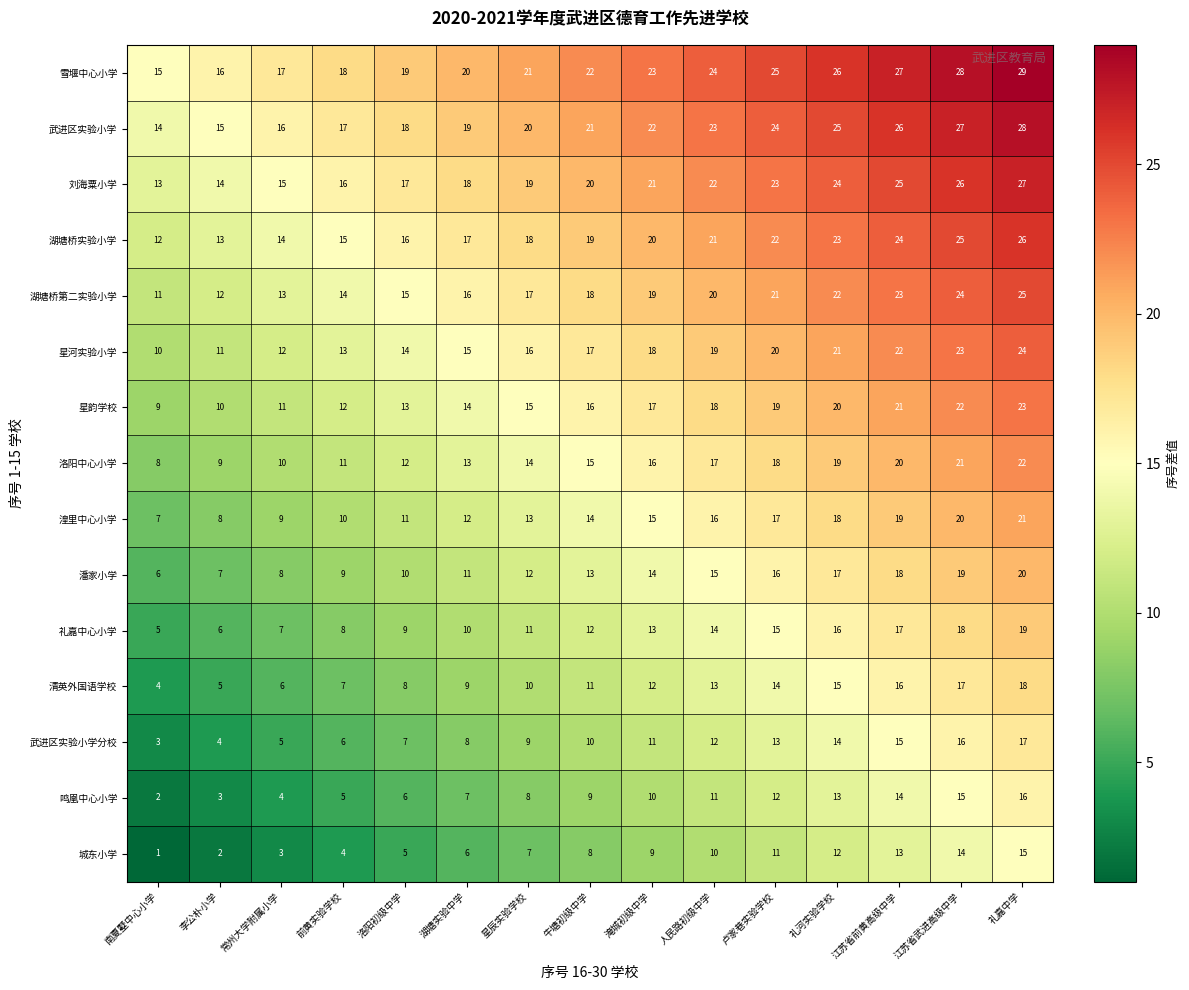

What is the sum of all 刘海粟小学 values?

300